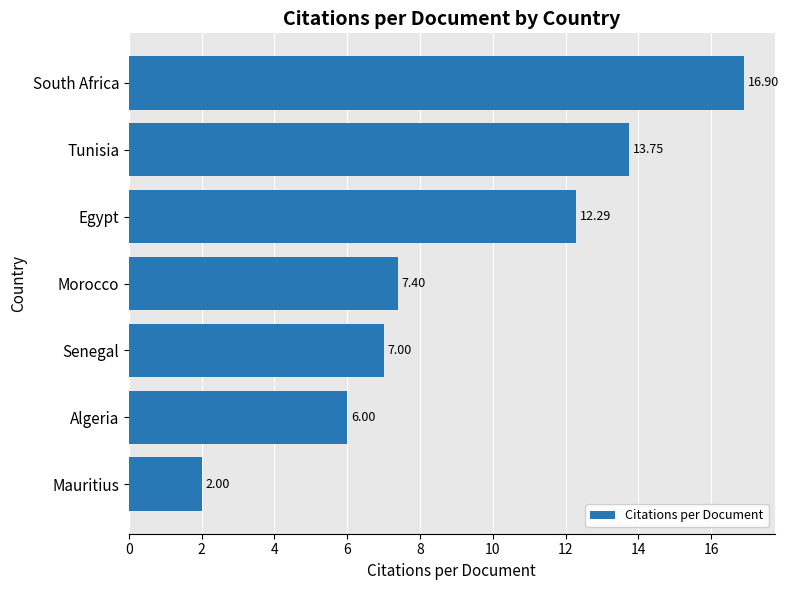

What is the average value?

9.3